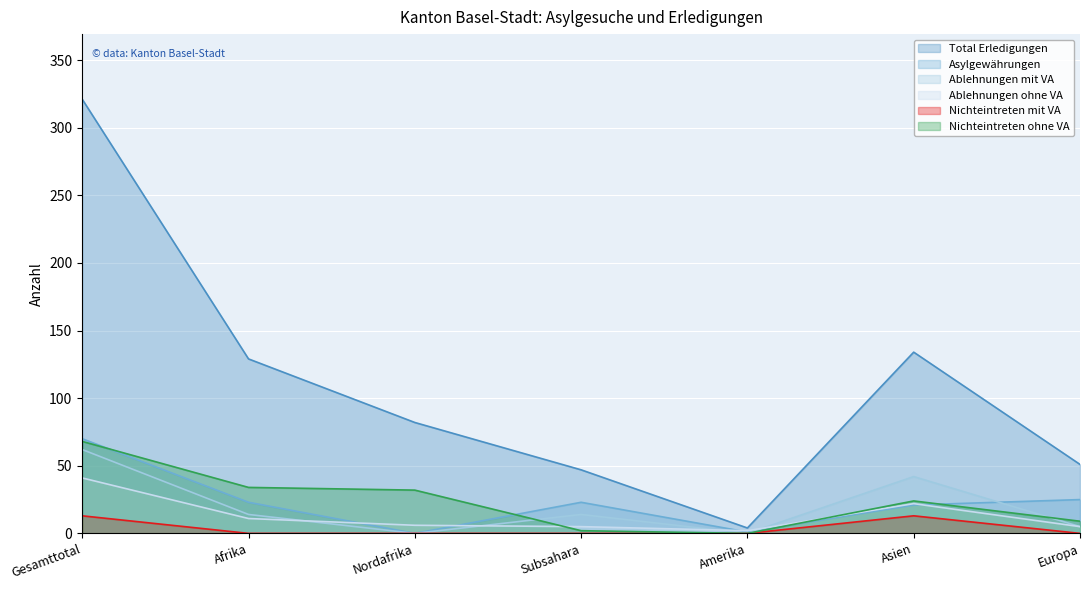

What is the difference between the highest and lowest values at Amerika?

4